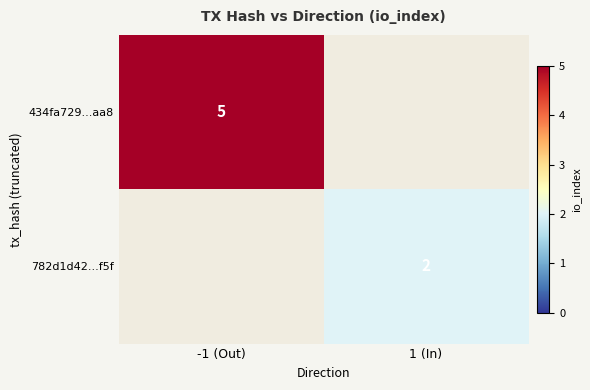

The value of 782d1d42...f5f at 1 (In) is 0.9. True or false?

False